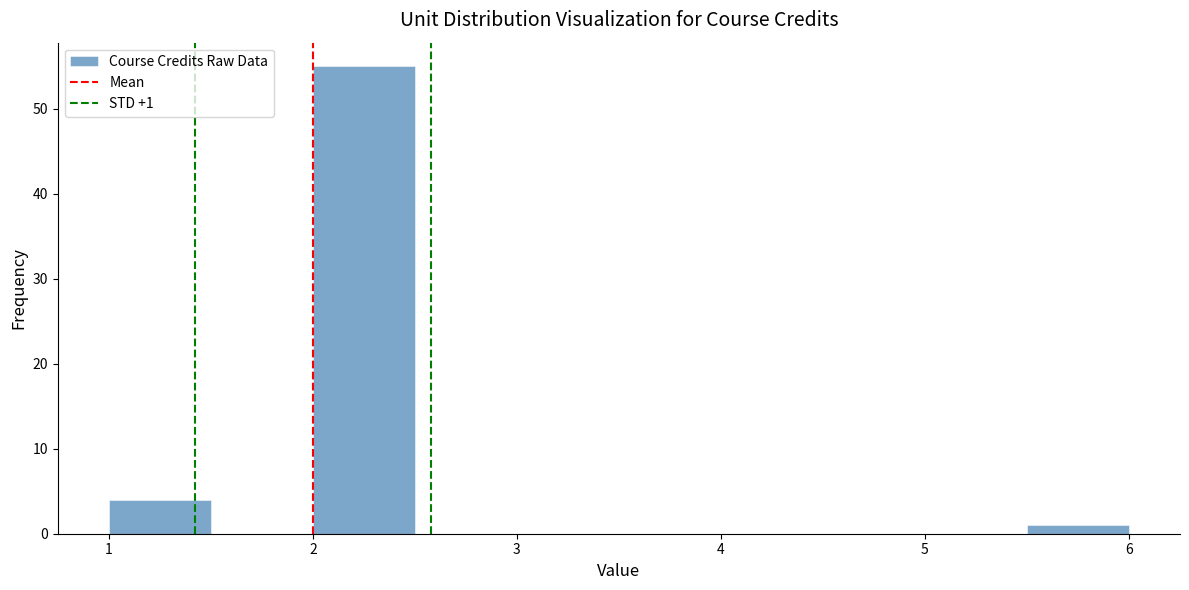

Over which range of the x-axis is the bar tallest?

2.0 to 2.5